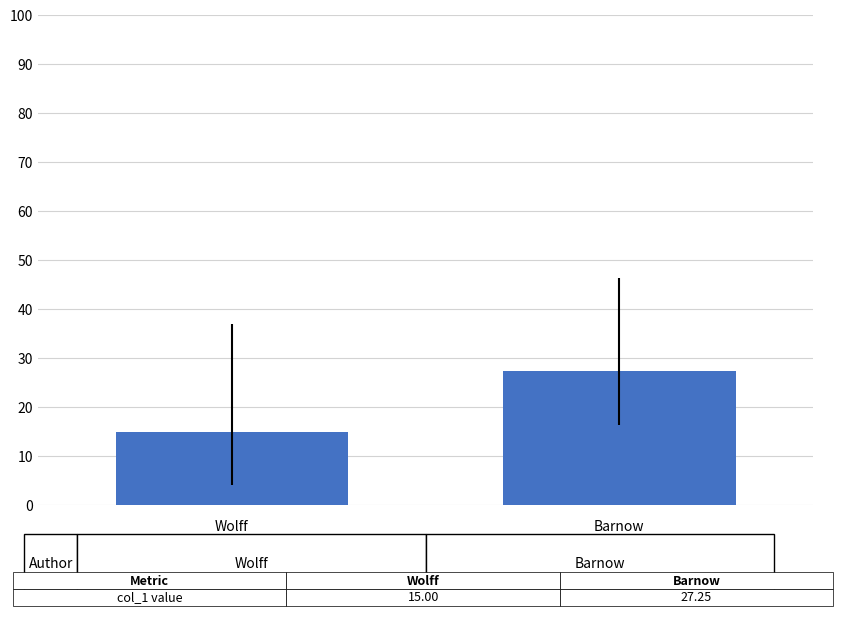

What is the difference between the maximum and minimum values?

12.3